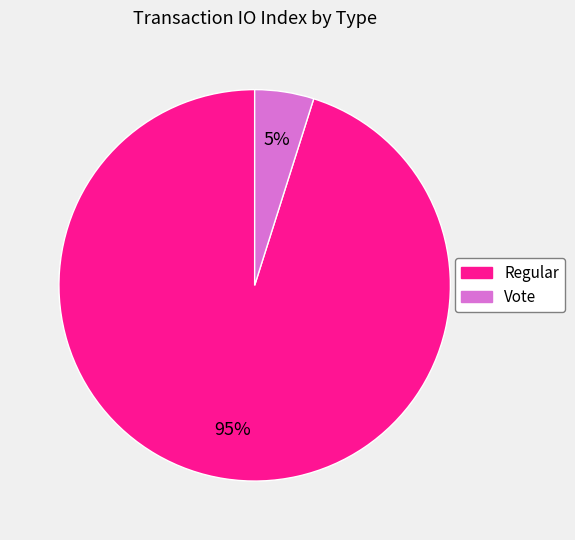

The Vote slice represents 5% of the pie. True or false?

True